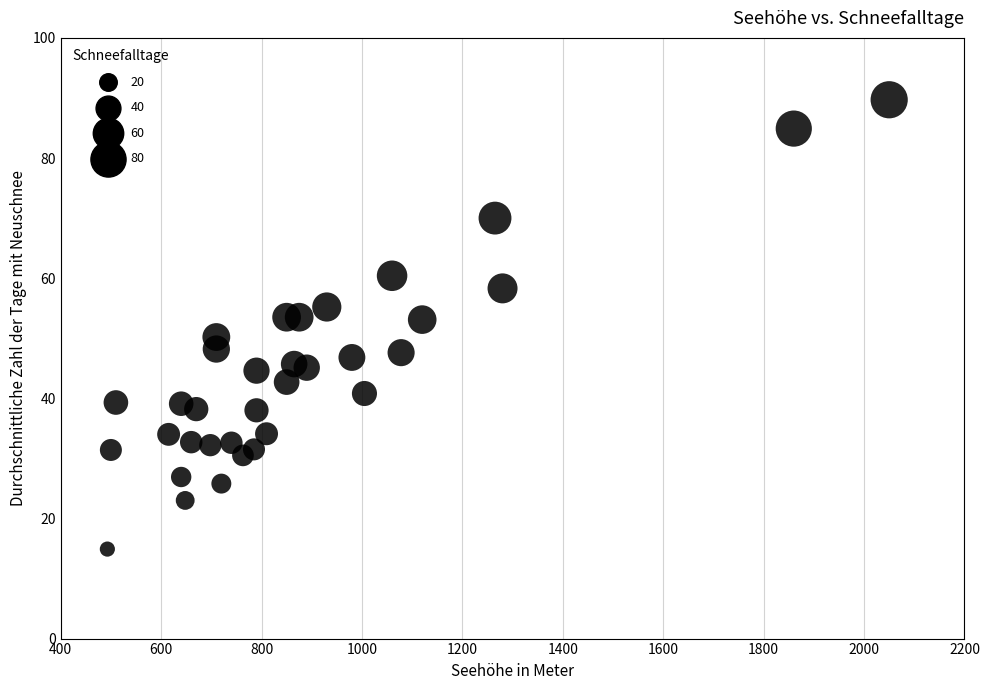

What is the range of X values (max minus min)?

1557.0